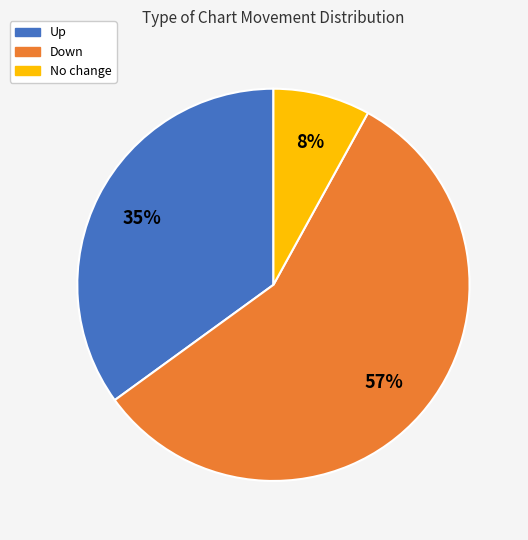

Does any single category account for the majority?

Yes